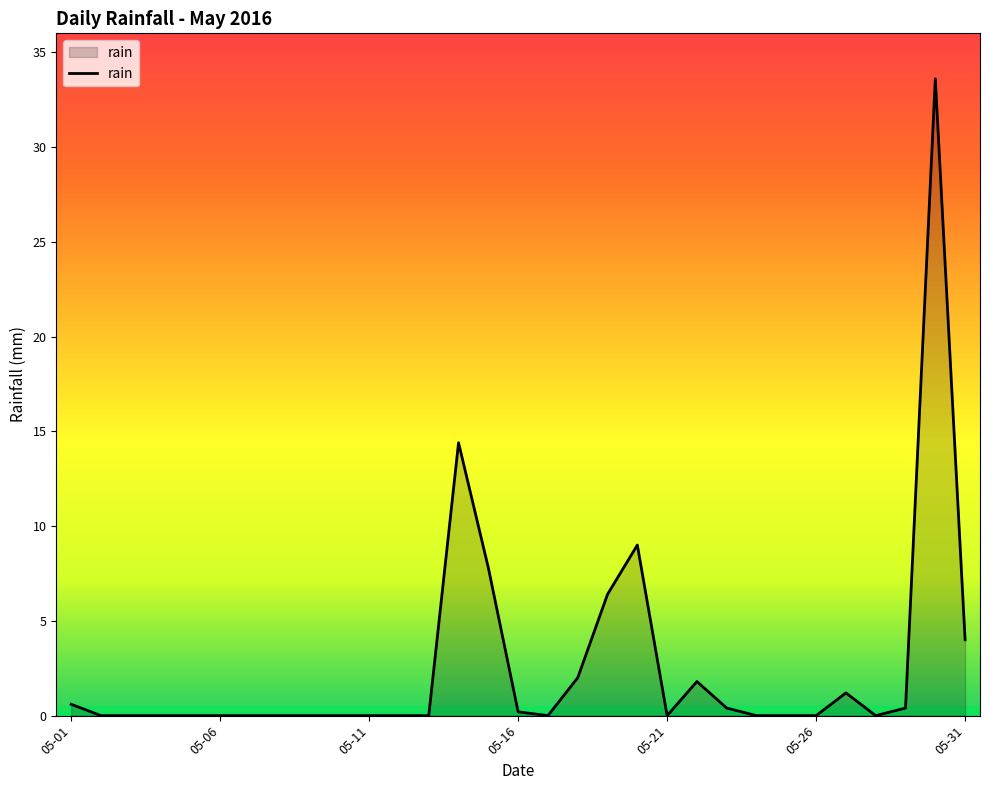

What is the difference between the maximum and minimum values?

33.6